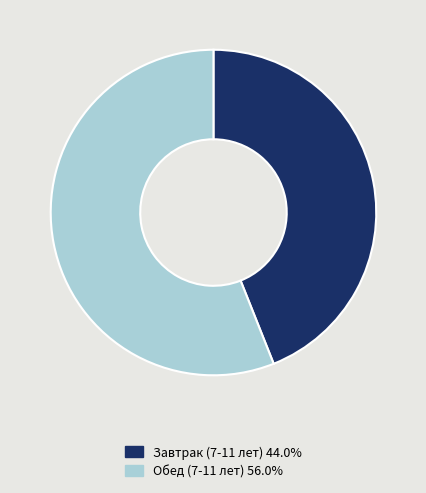

How many slices are in this pie chart?

2